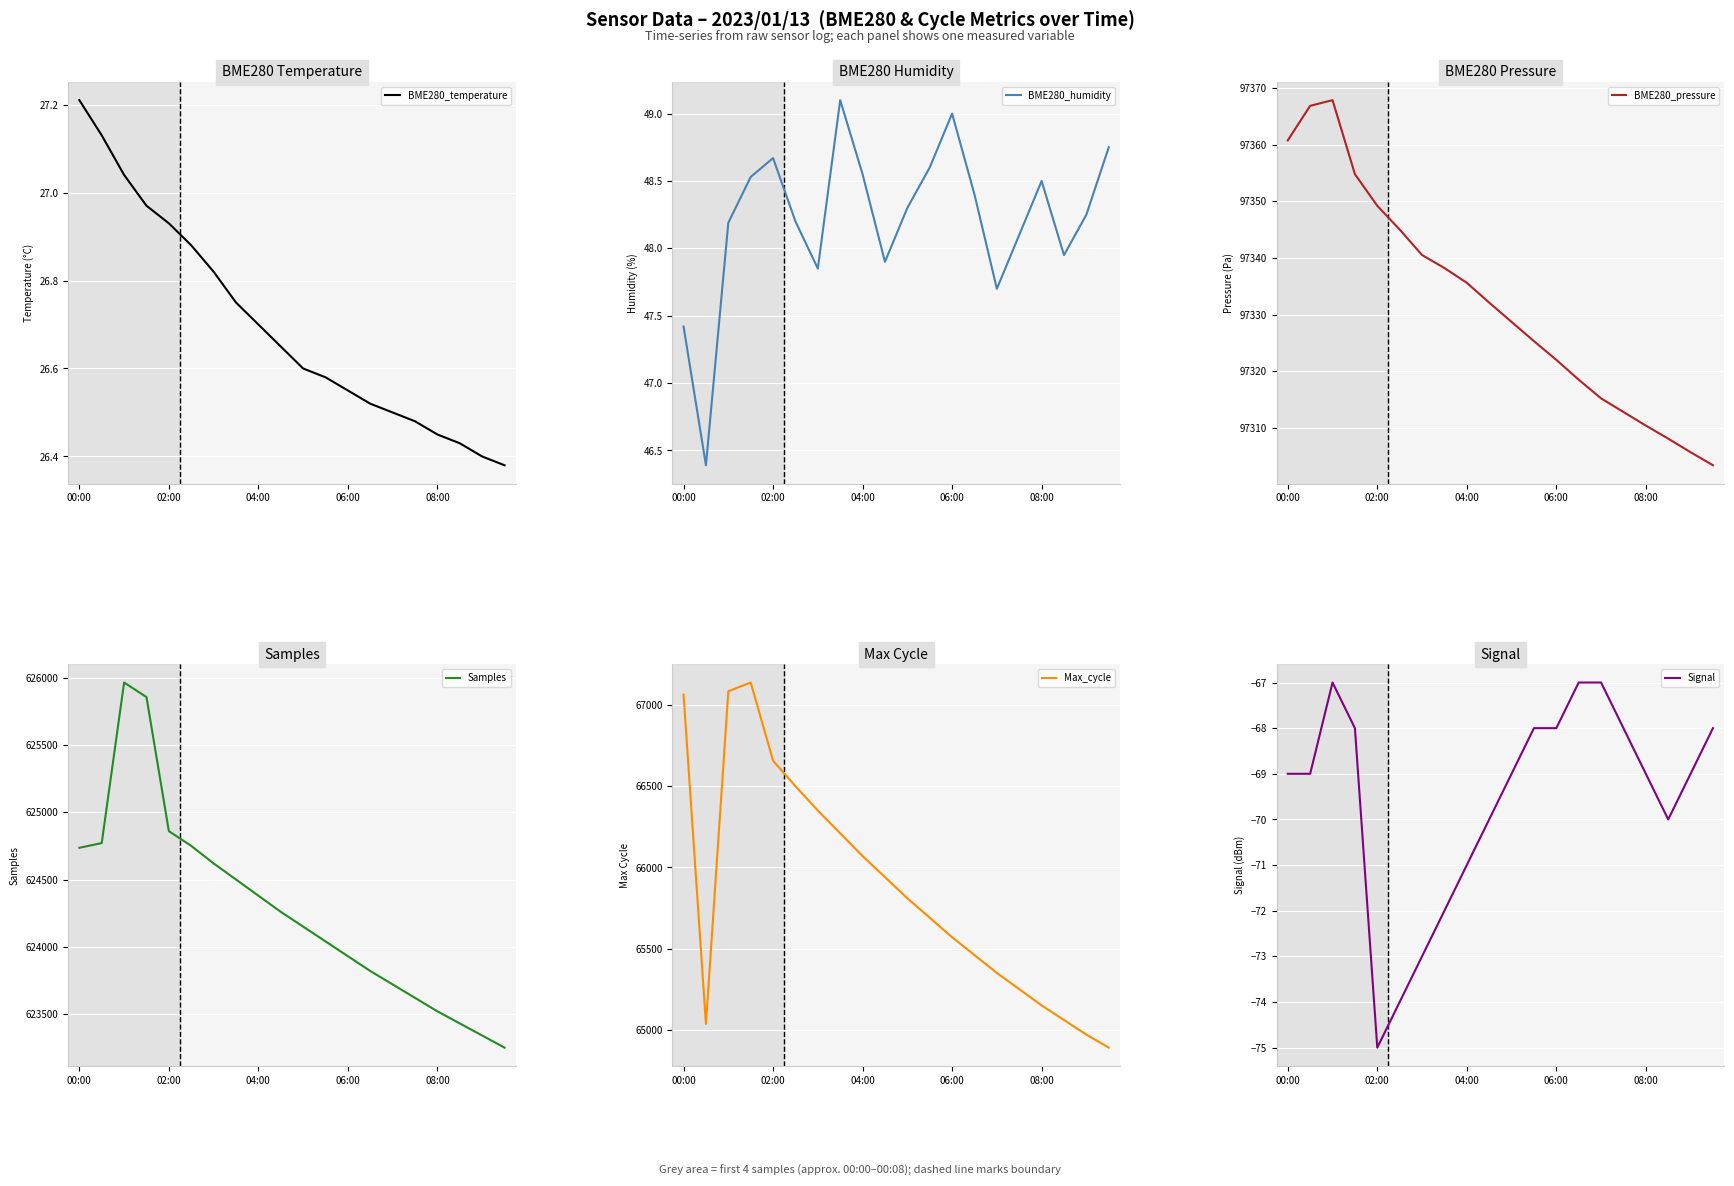

Does the chart display data point markers on the line(s)?

No